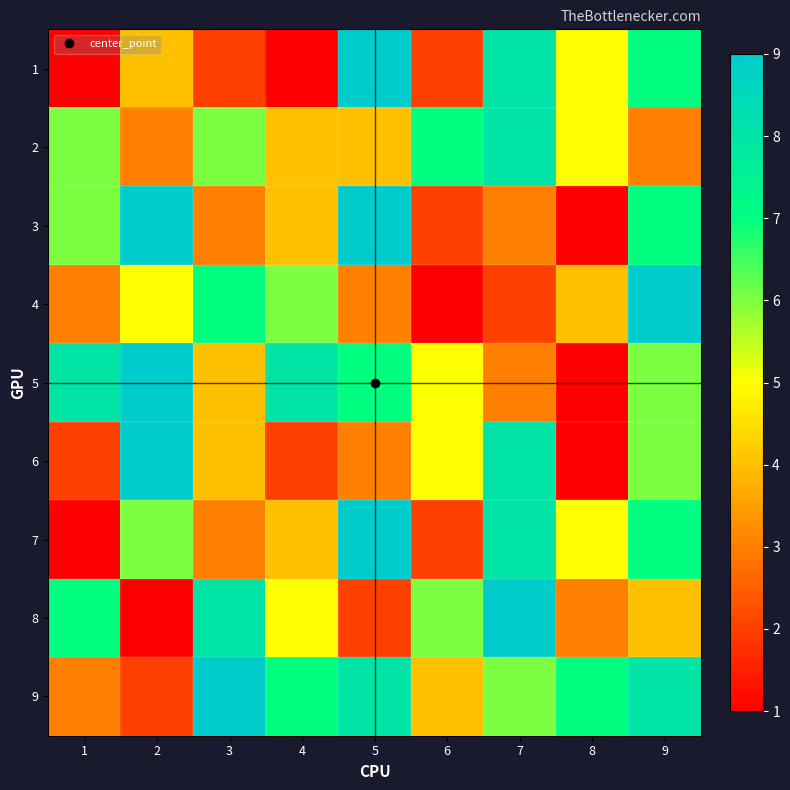

What is the smallest value displayed?

1